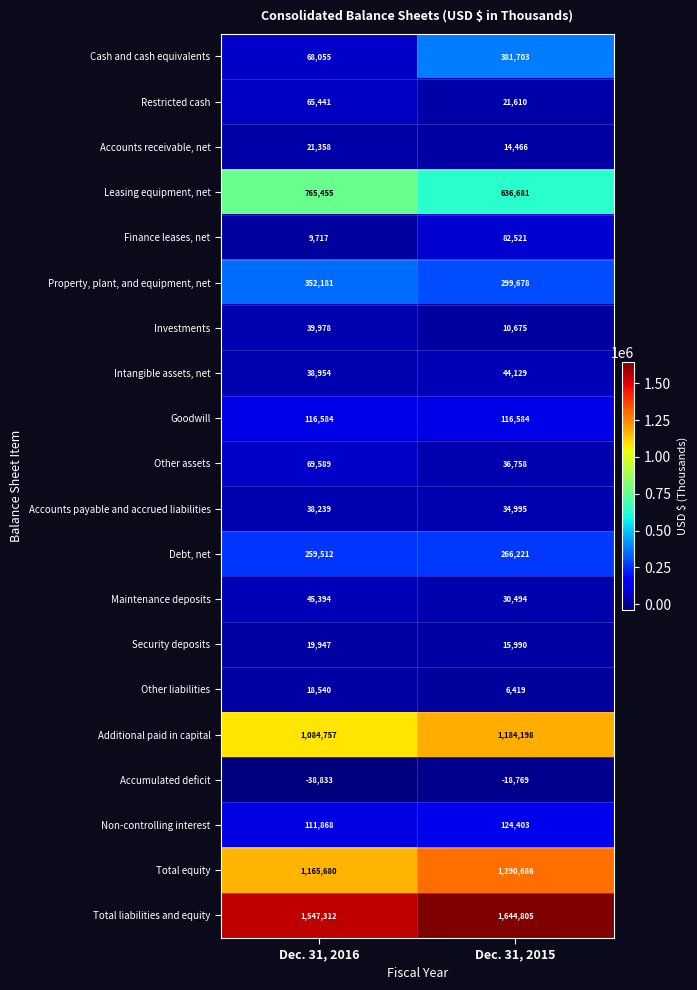

How many values in the Debt, net series are below 266221?

1